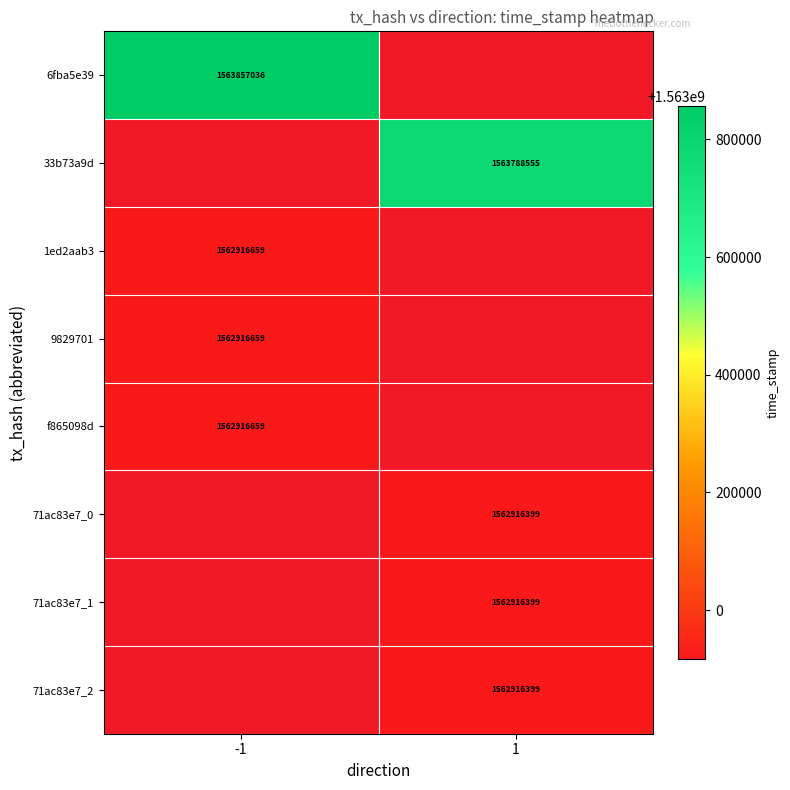

The value of 33b73a9d at 1 is 876049057. True or false?

False